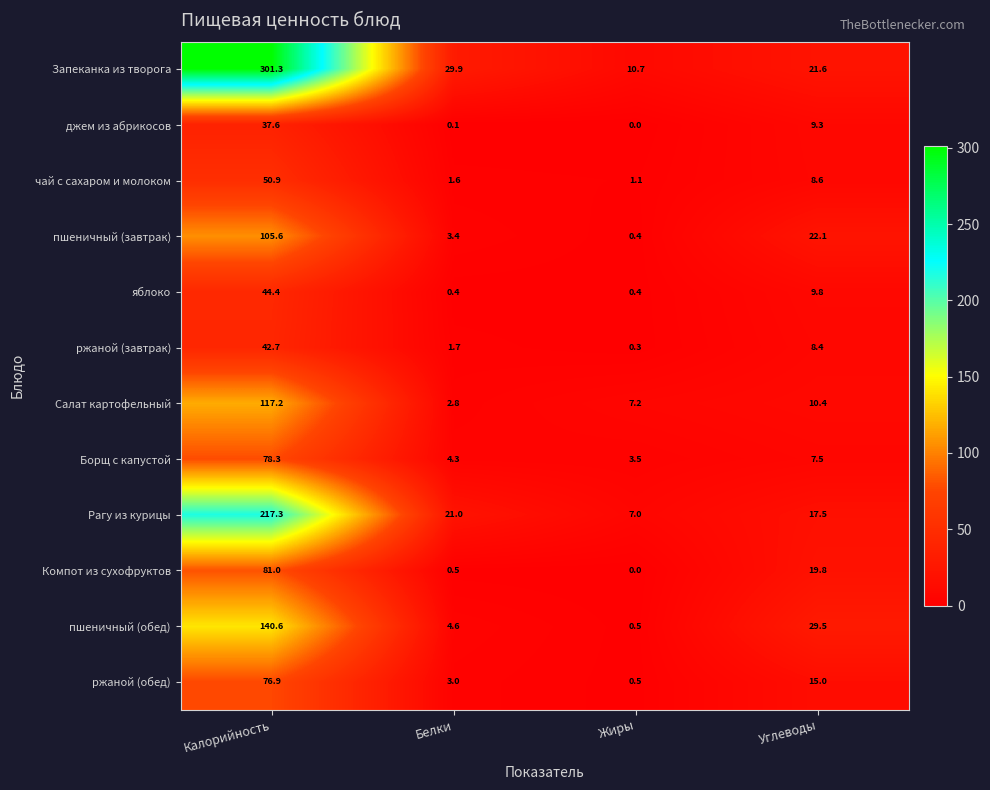

How many data points in джем из абрикосов are above 9?

2